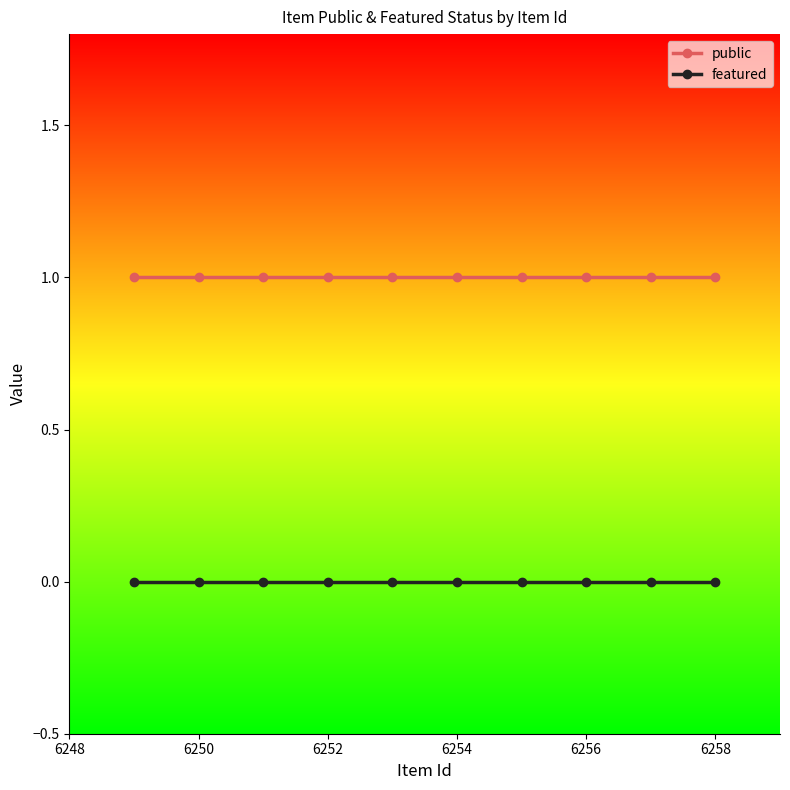

At 6254, list the series in order from largest to smallest.

public, featured